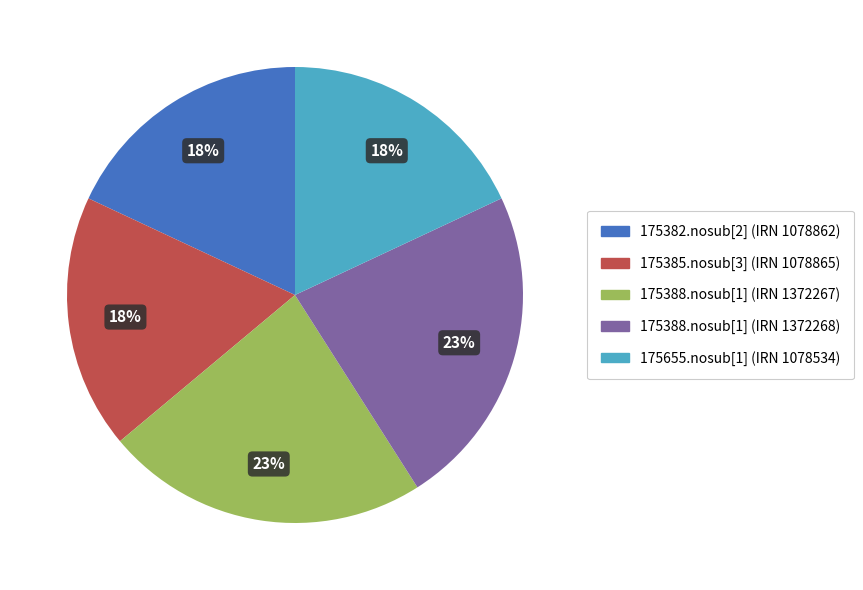

What percentage is the 175382.nosub[2] (IRN 1078862) slice, to the nearest percent?

18%